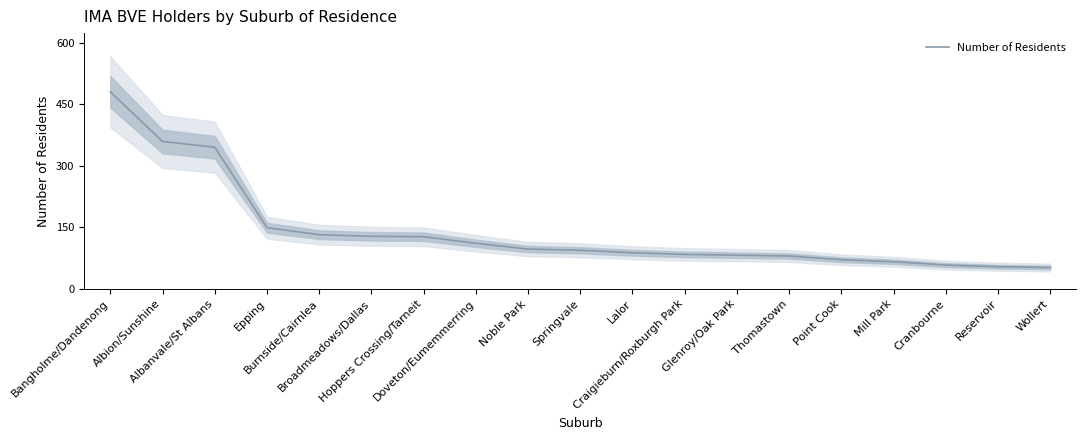

List the labels in order of value, largest first.

Bangholme/Dandenong, Albion/Sunshine, Albanvale/St Albans, Epping, Burnside/Cairnlea, Broadmeadows/Dallas, Hoppers Crossing/Tarneit, Doveton/Eumemmerring, Noble Park, Springvale, Lalor, Craigieburn/Roxburgh Park, Glenroy/Oak Park, Thomastown, Point Cook, Mill Park, Cranbourne, Reservoir, Wollert